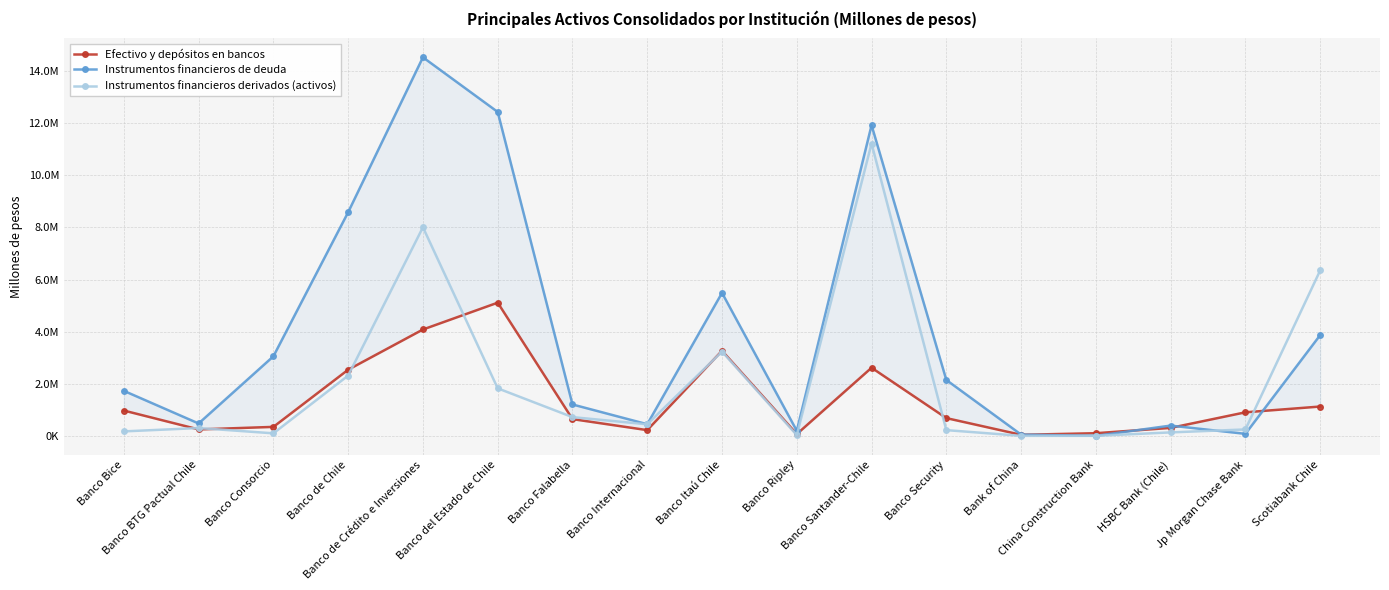

Does the chart have visible grid lines?

Yes